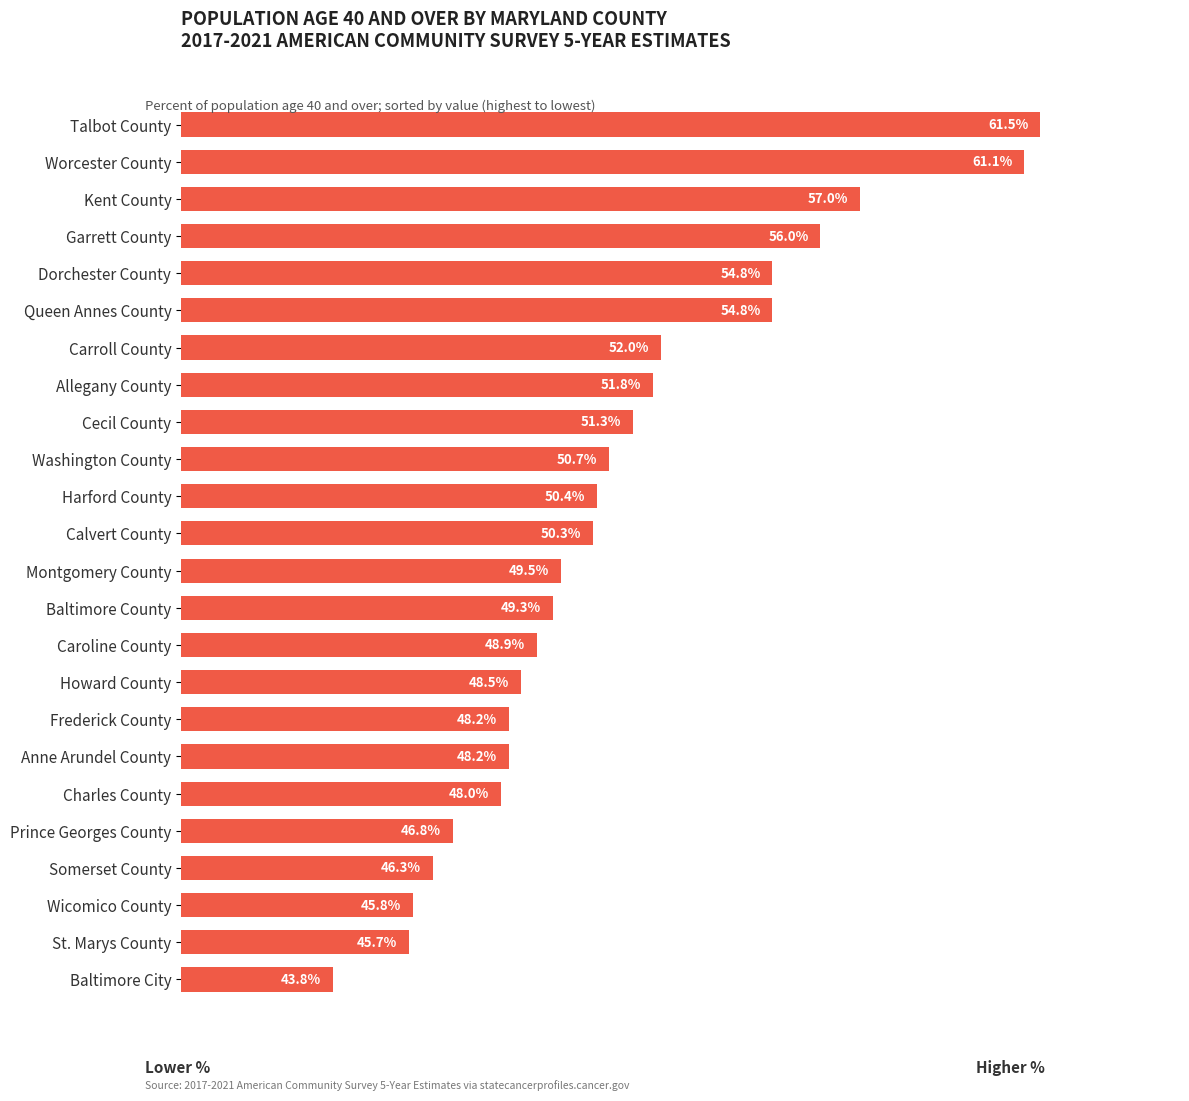

Which has a higher value, Queen Annes County or Calvert County?

Queen Annes County